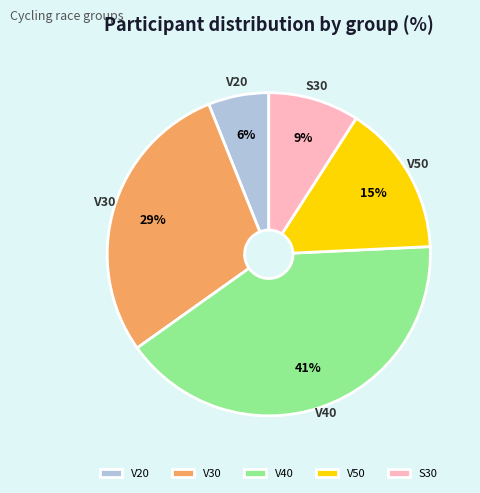

Is there any slice that represents more than half of the pie?

No